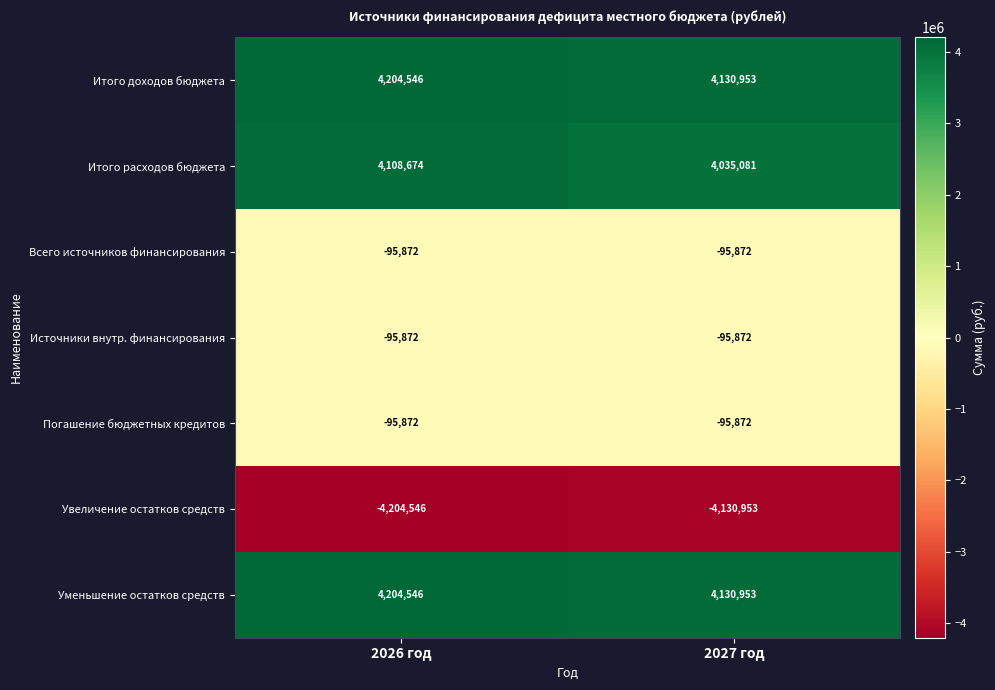

The value of Итого расходов бюджета at 2026 год is 4108674. True or false?

True